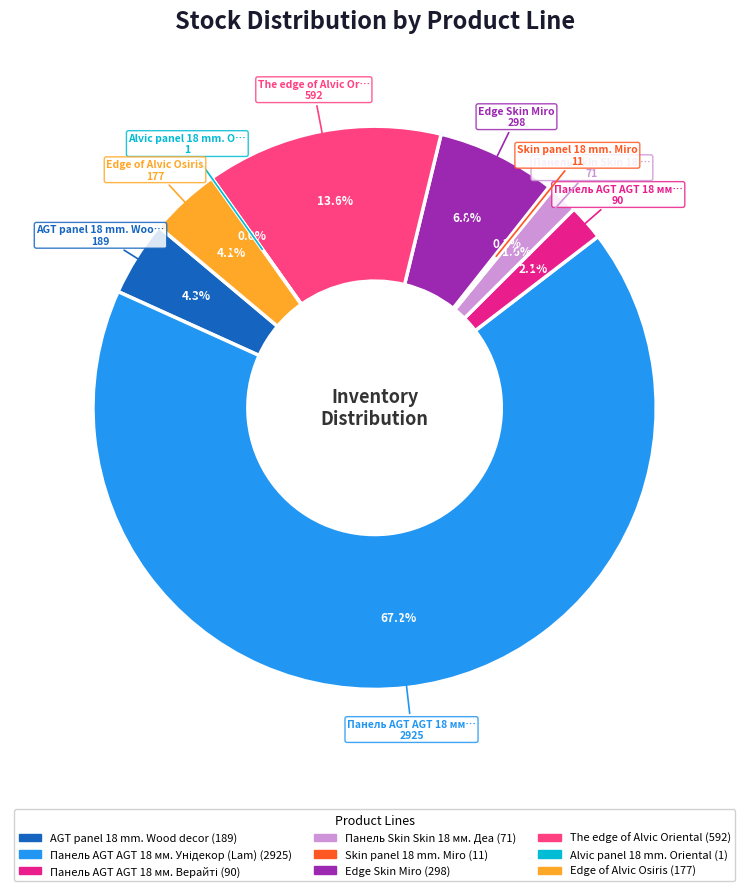

Is there a majority slice in this chart?

Yes